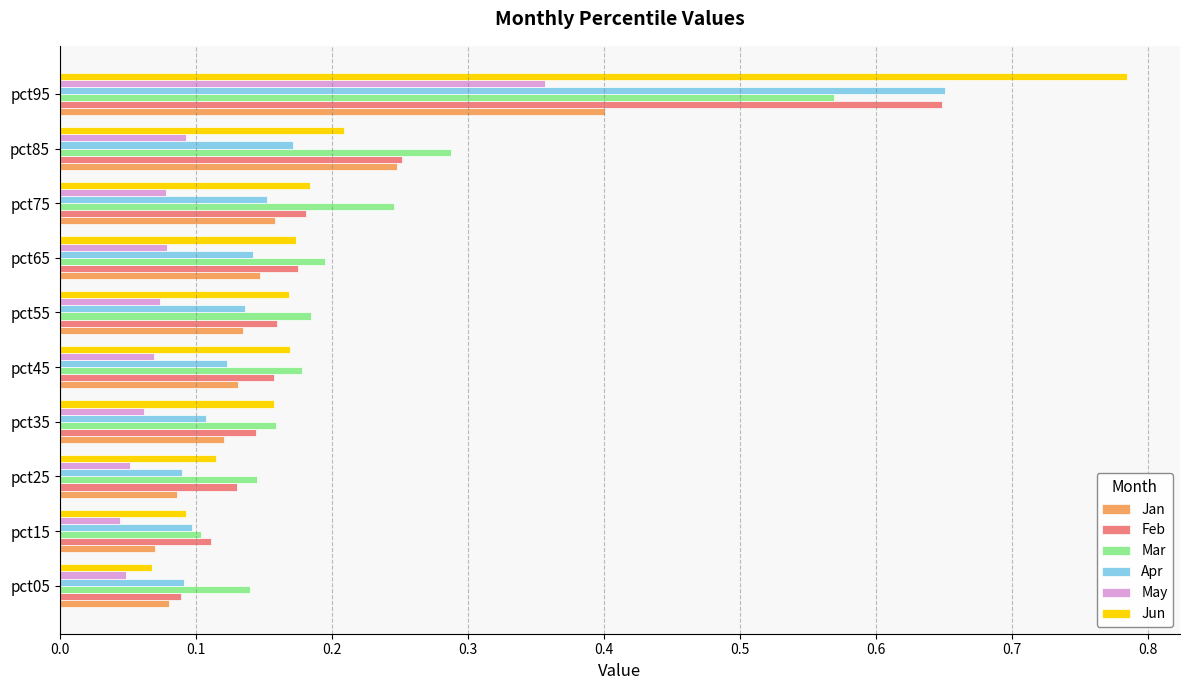

At which category does the chart reach its peak across all series?

pct95